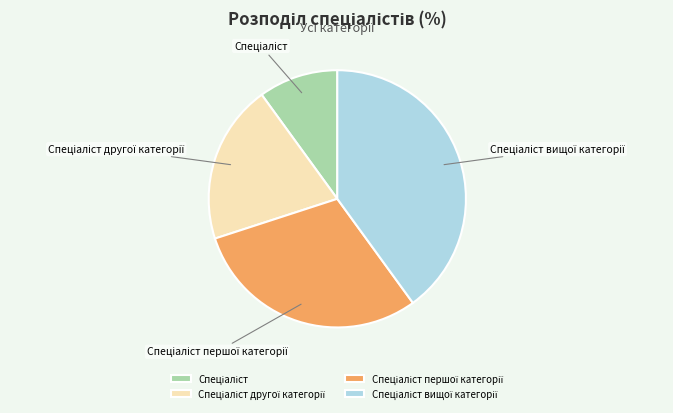

Is there any slice that represents more than half of the pie?

No